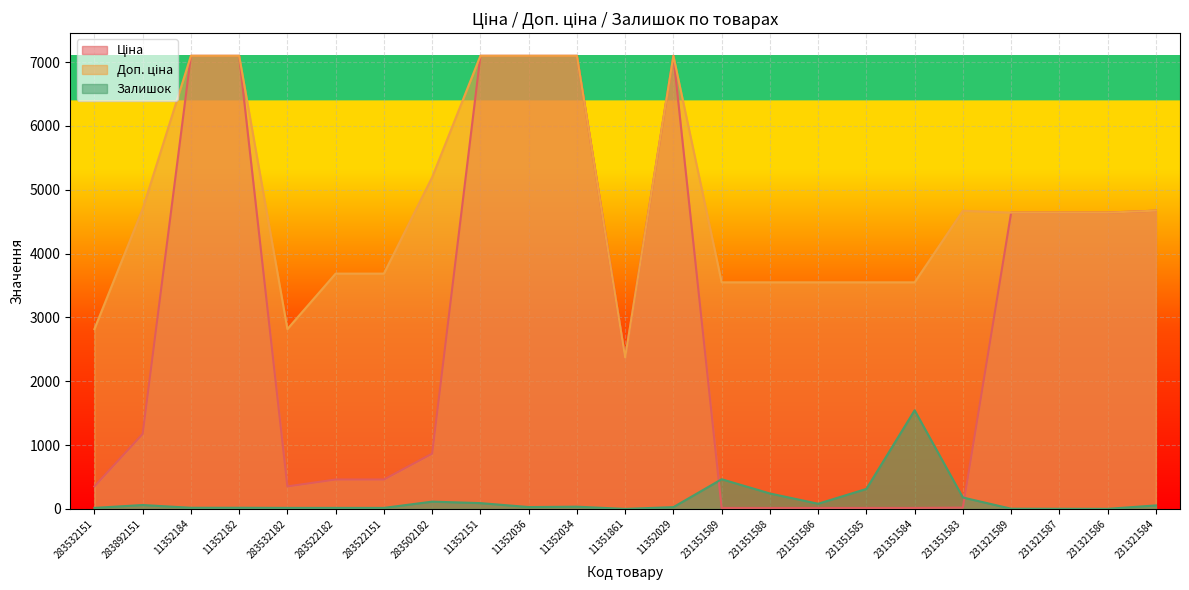

What is the sum of the Доп. ціна values at 231351584 and 283502182?

8745.4